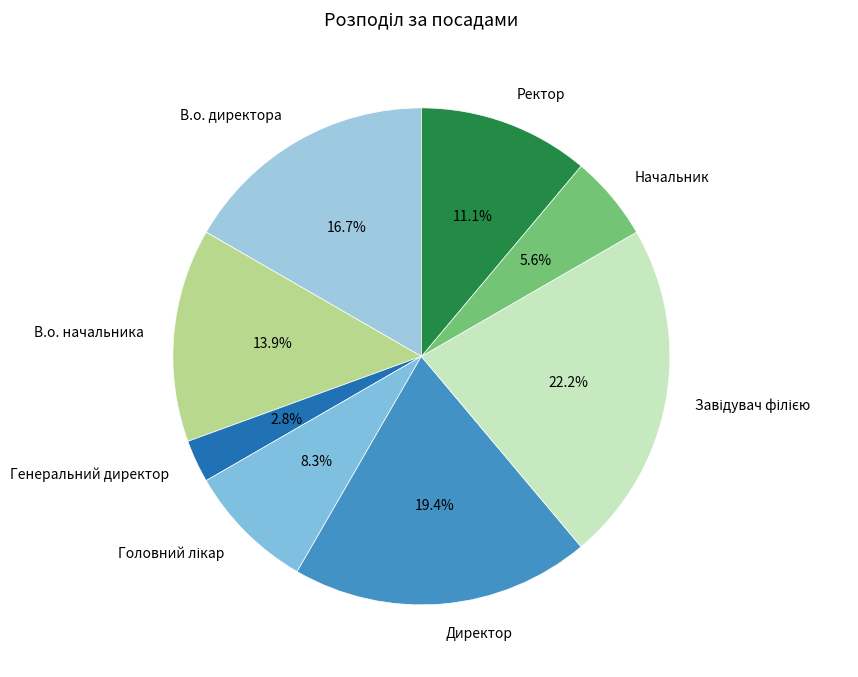

Which slice is the smallest?

Генеральний директор